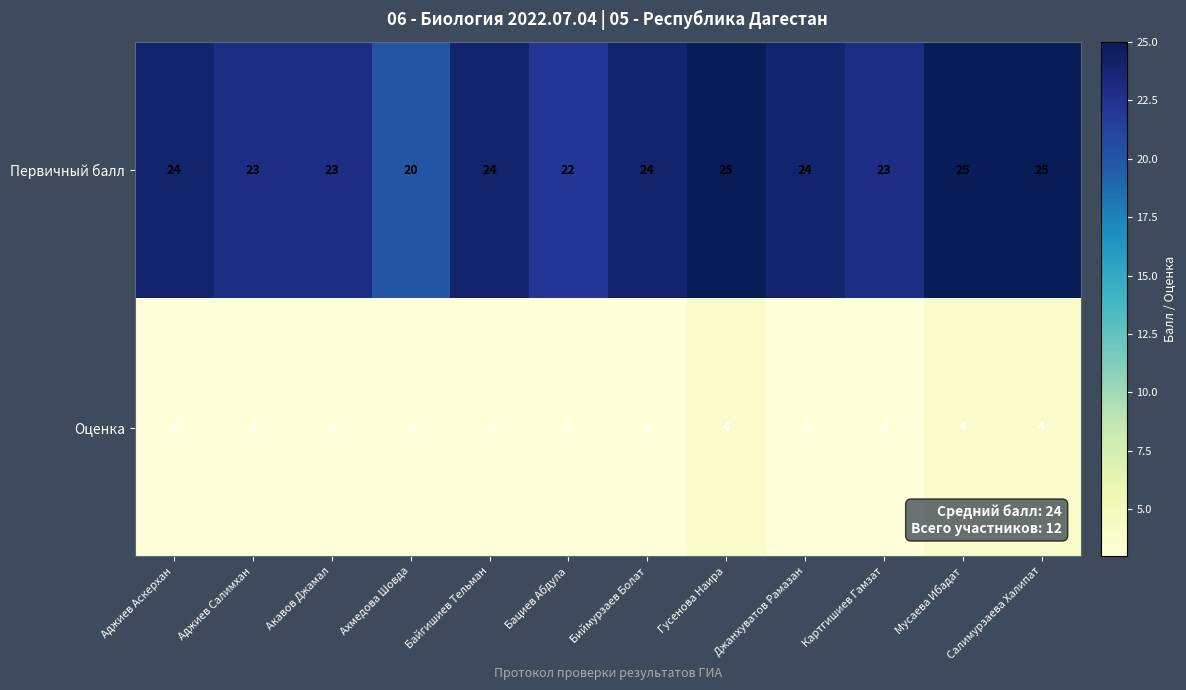

Is it true that Оценка equals 4 at Аджиев Аскерхан?

False